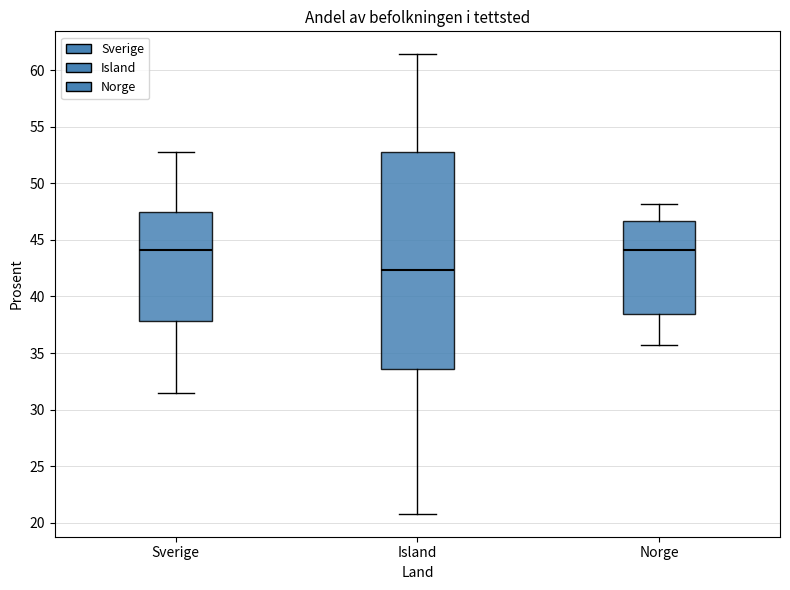

Where does the median line of the box for Island sit on the y-axis? The values are not printed on the chart, so give them approximately, as read against the axis.

42.5